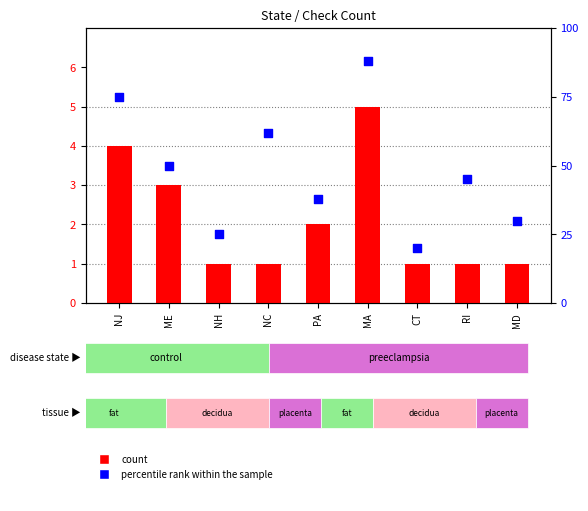

What is the total value across all series at MA?

93